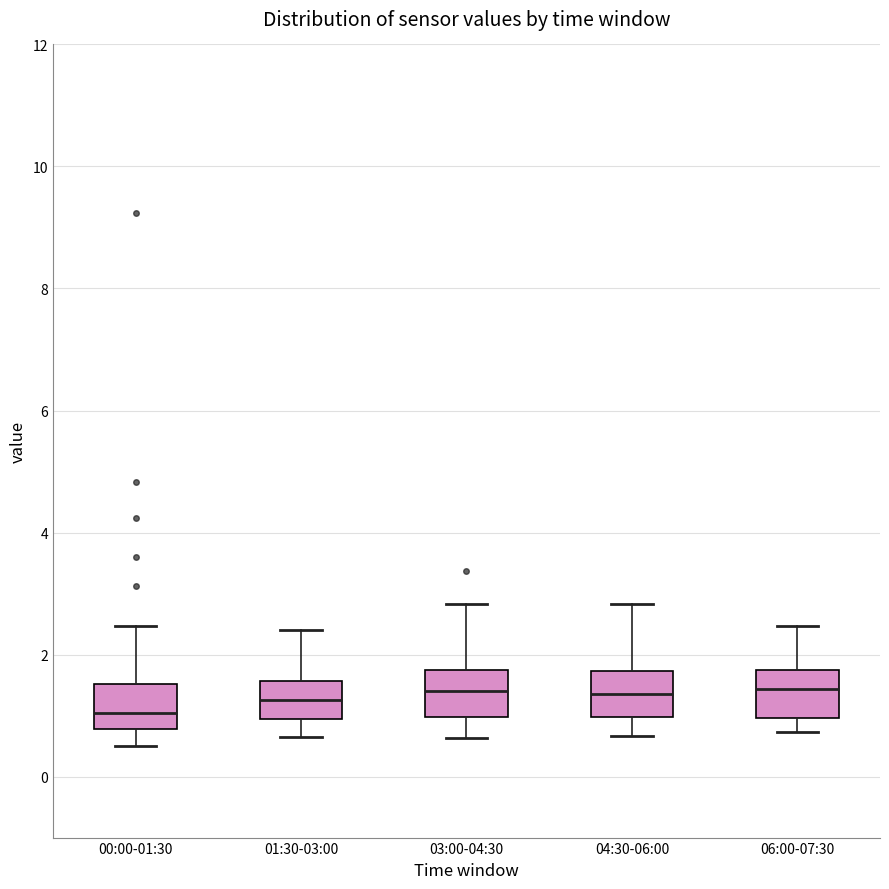

Where does the upper whisker of the box for 04:30-06:00 end on the y-axis? The values are not printed on the chart, so give them approximately, as read against the axis.

2.8